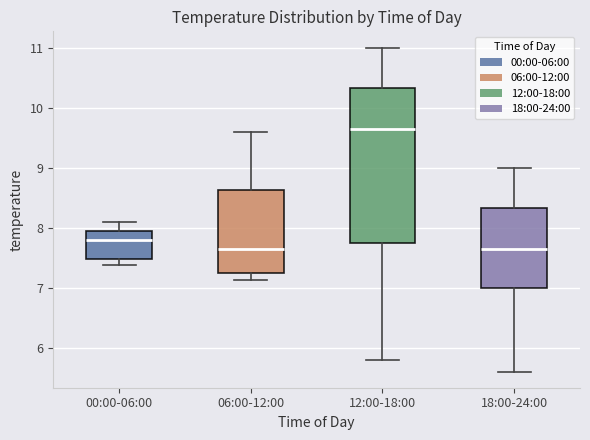

Reading left to right, transcribe this box plot: for each box, give where its median line is, the range the box spans, and where its two whiskers end, as read against the y-axis. The values are not printed on the chart, so give them approximately, as read against the axis.

00:00-06:00: median 7.8, box 7.5 to 7.9, whiskers 7.4 to 8.1
06:00-12:00: median 7.7, box 7.2 to 8.6, whiskers 7.1 to 9.6
12:00-18:00: median 9.7, box 7.8 to 10.3, whiskers 5.8 to 11.0
18:00-24:00: median 7.7, box 7.0 to 8.3, whiskers 5.6 to 9.0